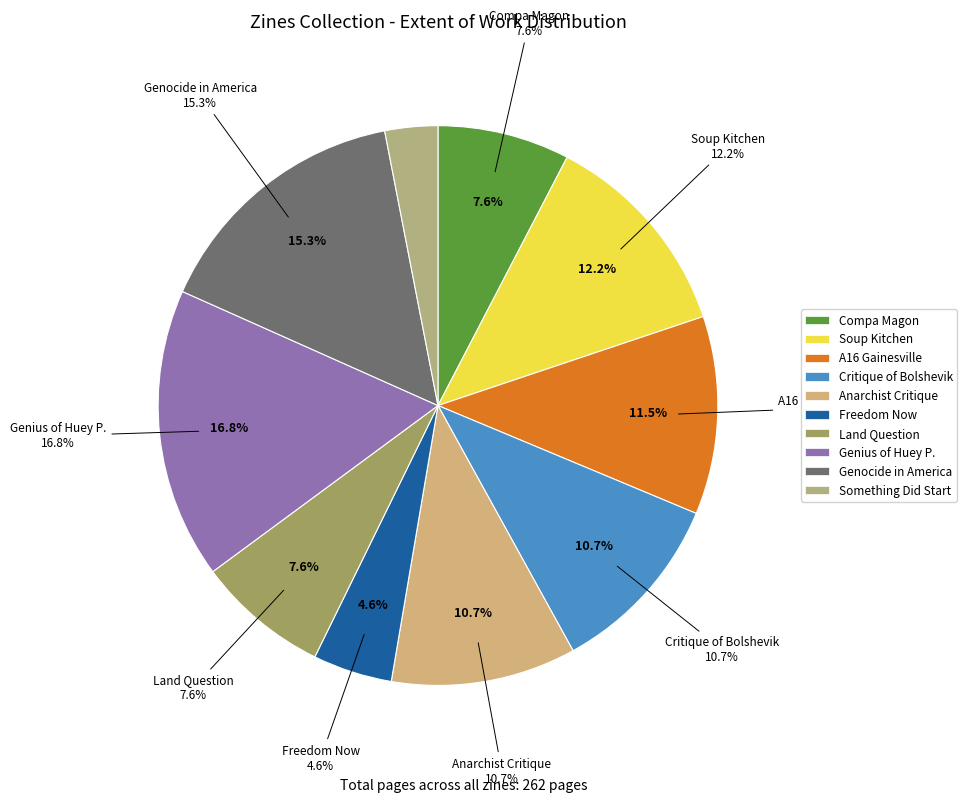

How many segments does this pie chart have?

10